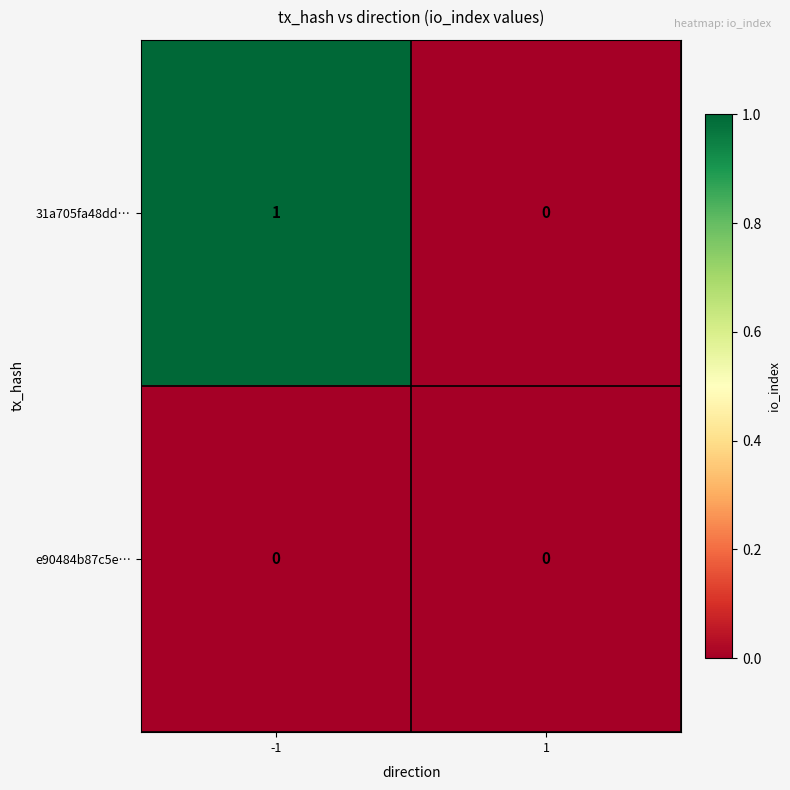

Which series has the widest spread of values?

31a705fa48dd…